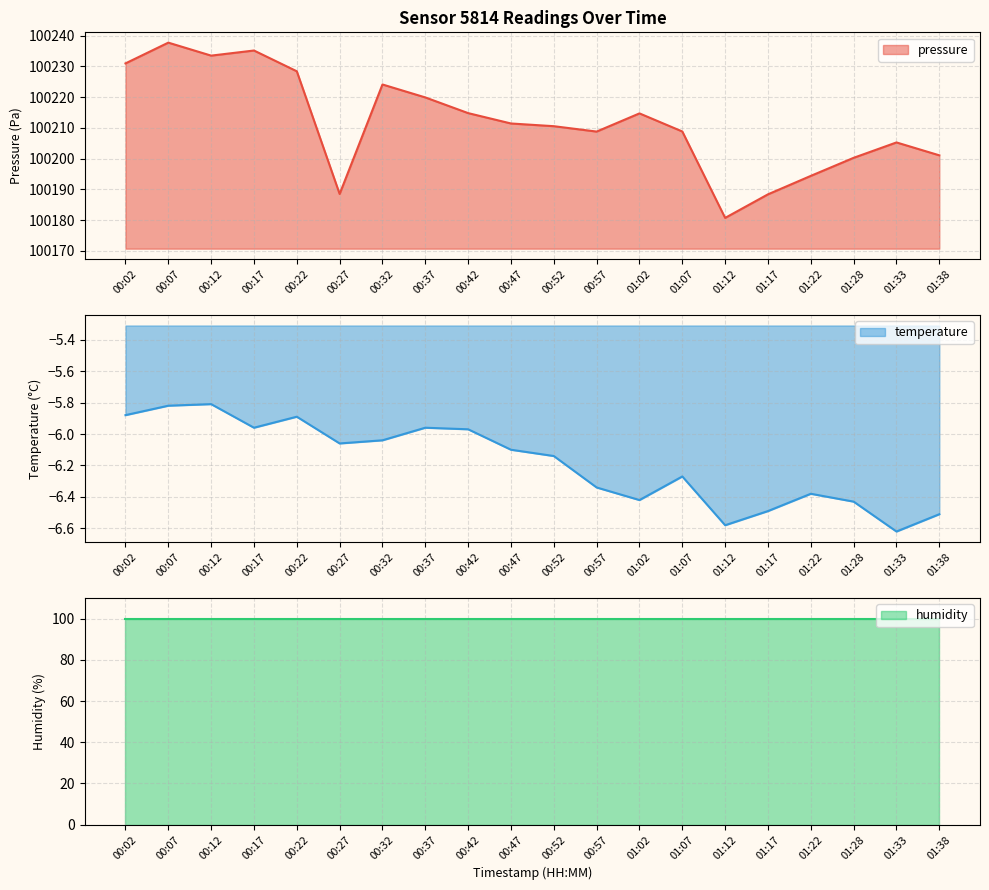

The value of pressure at 01:28 is 51522.3. True or false?

False